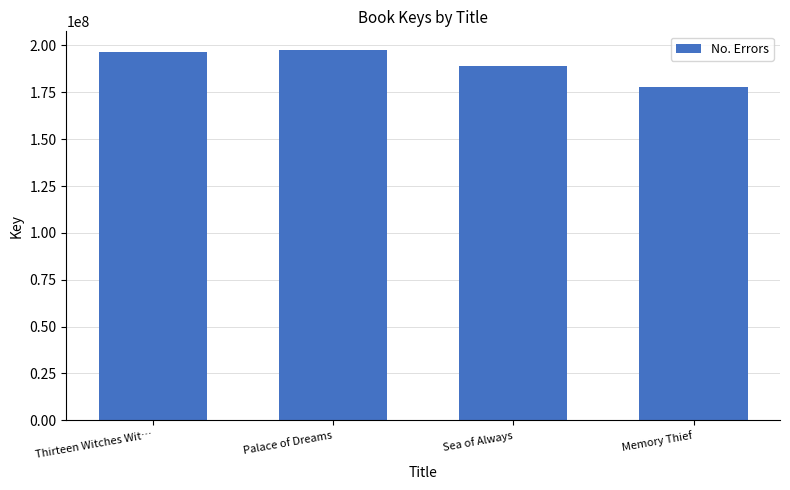

Where is the data nearest to the value 187642338?

Sea of Always